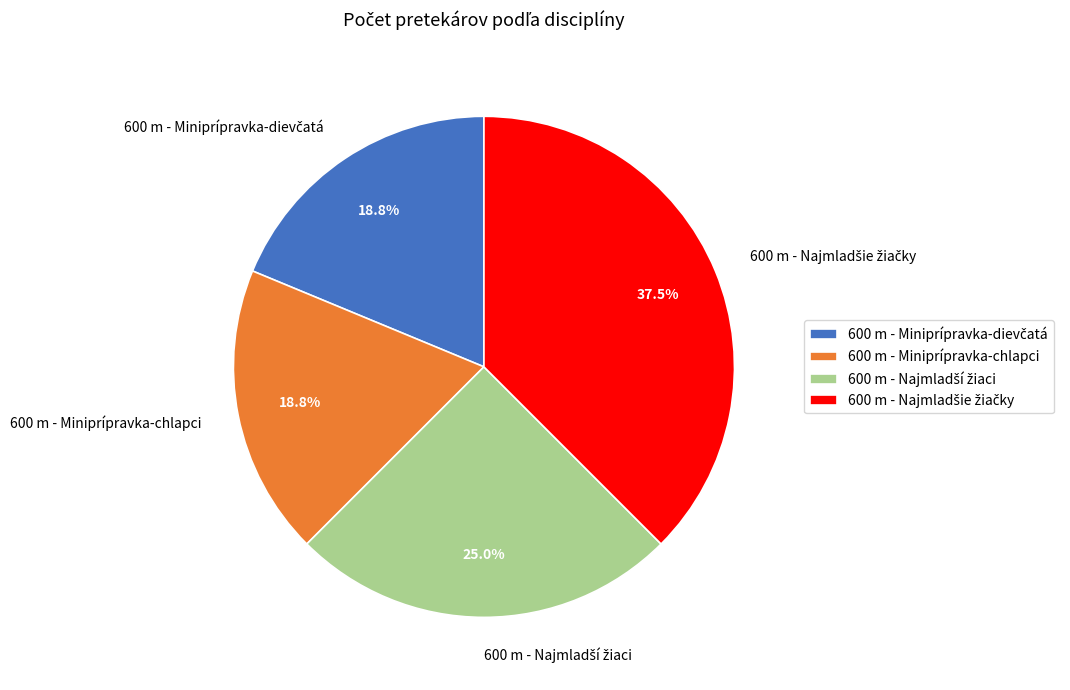

Is there a majority slice in this chart?

No